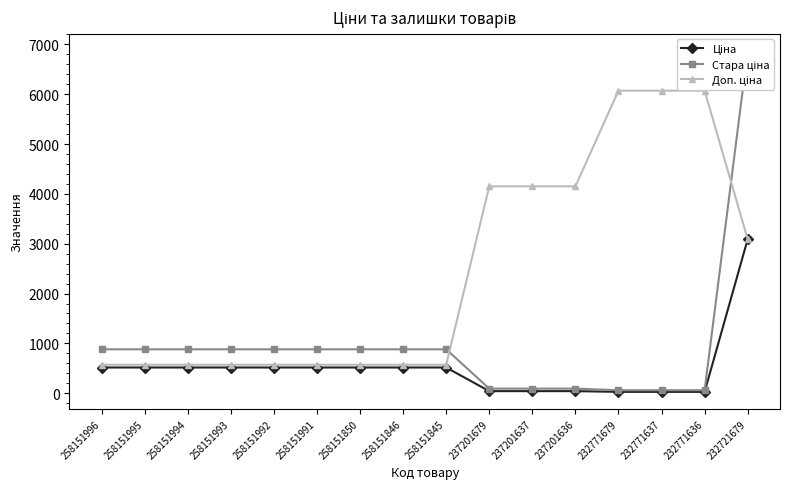

What is the total value across all series at 237201637?

4285.8